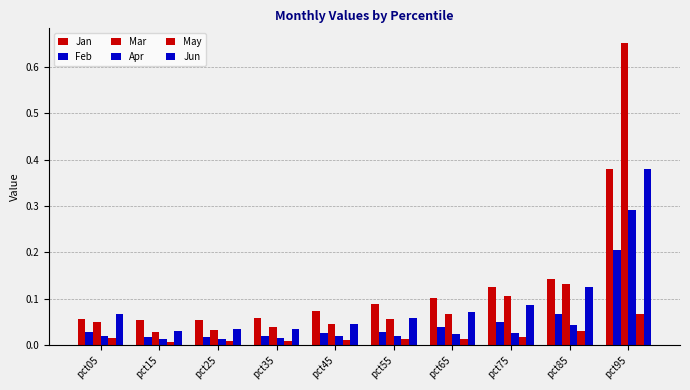

Which series changed the most between pct15 and pct45?

Jan